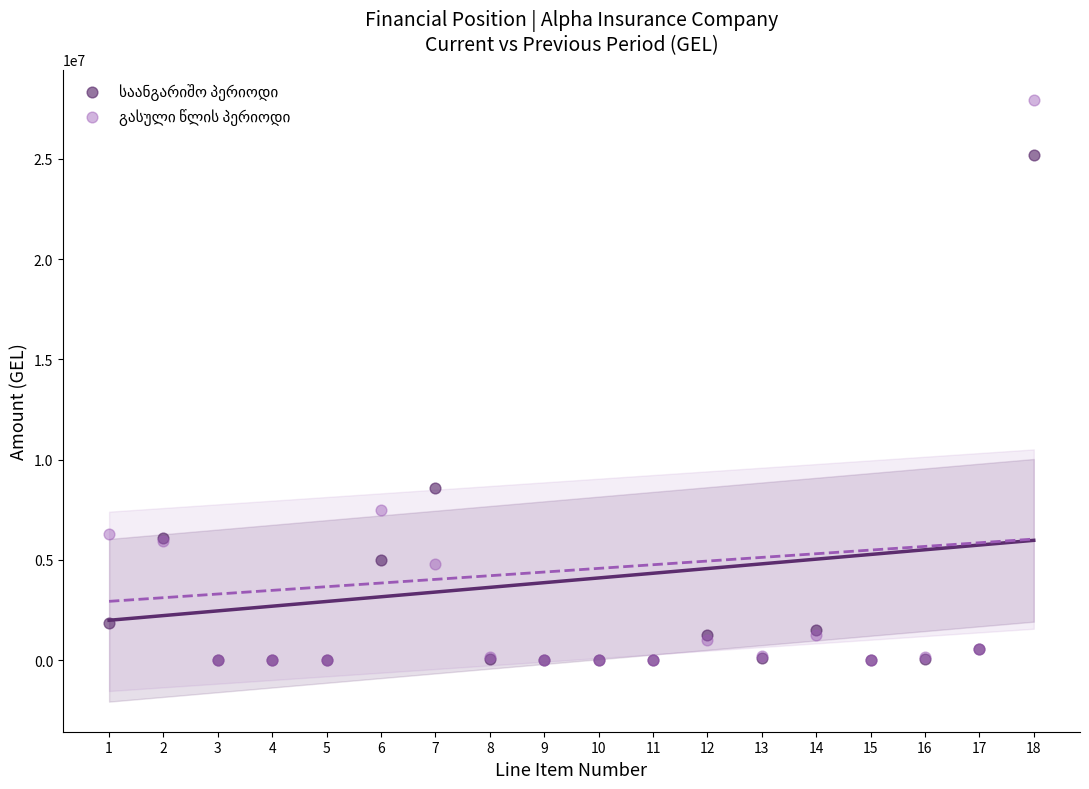

Across all series, what Y value is closest to 13974427?

8591612.9